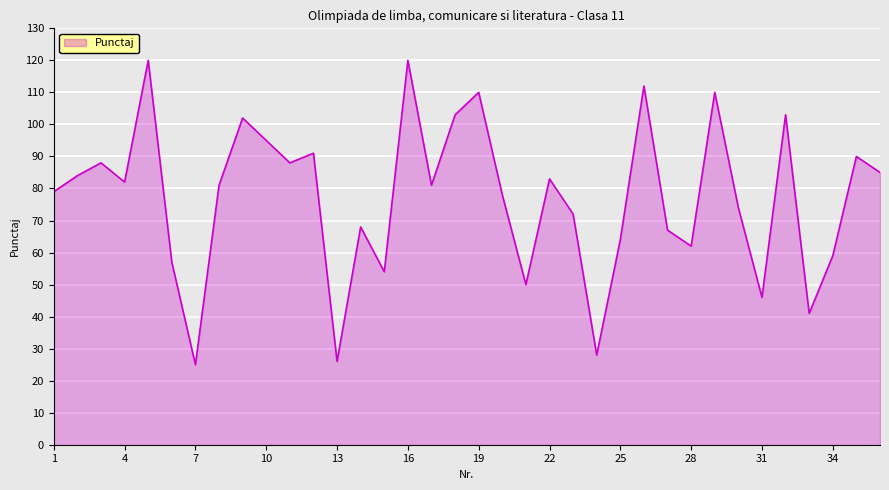

What is the maximum value shown in the chart?

120